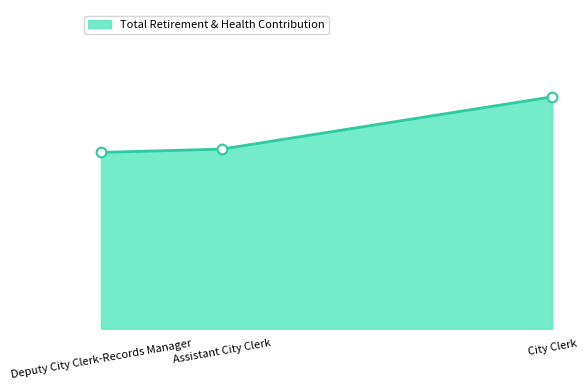

What is the average value?

33809